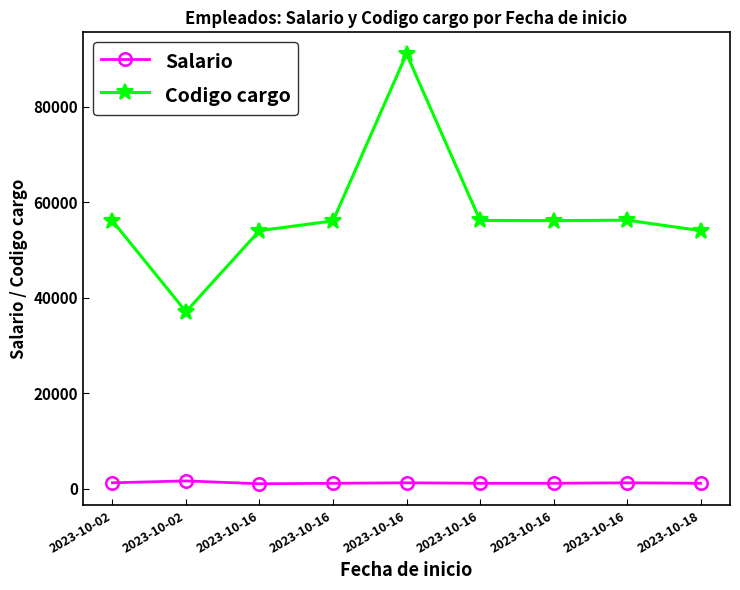

What is the sum of the Salario values at 2023-10-18 and 2023-10-02?

2700